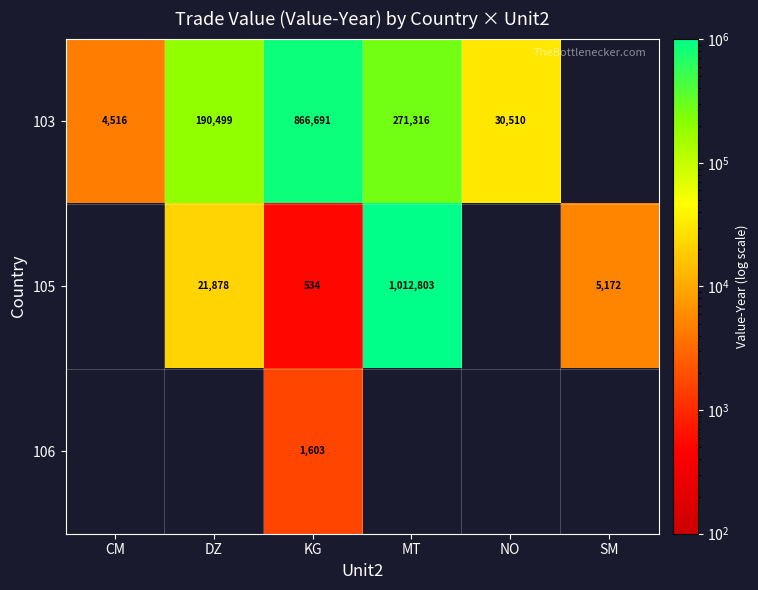

Is the value of 105 at SM greater than the value of 103 at DZ?

No